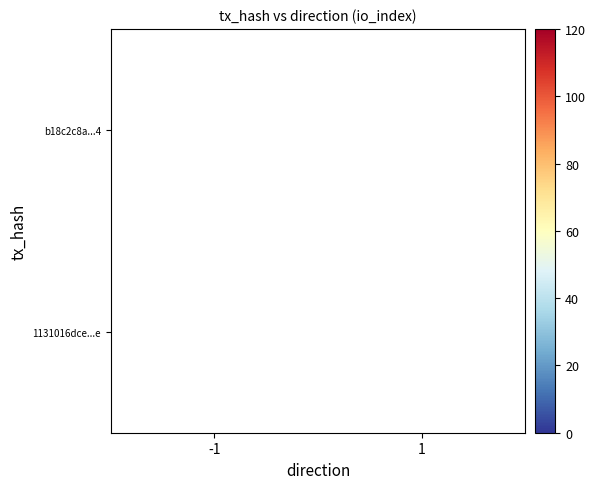

Count the number of categories in the chart.

2